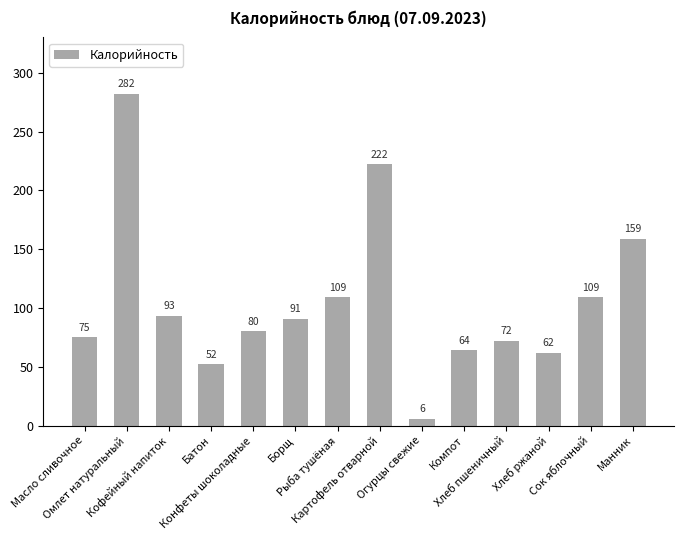

How many series are shown in this chart?

1